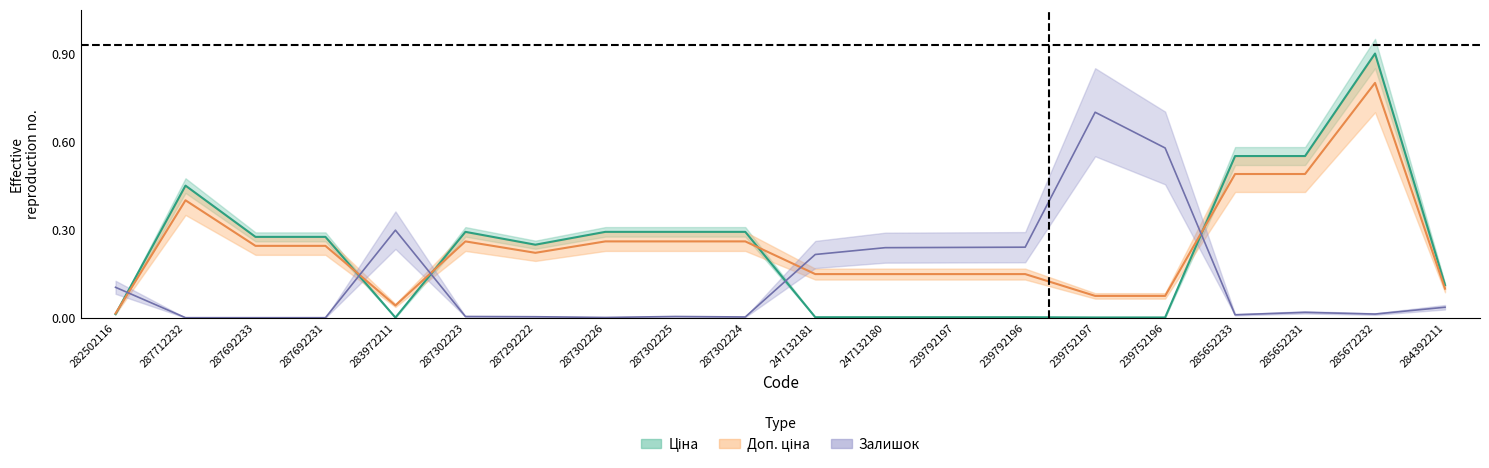

What is the total value across all series at 287302225?

0.6